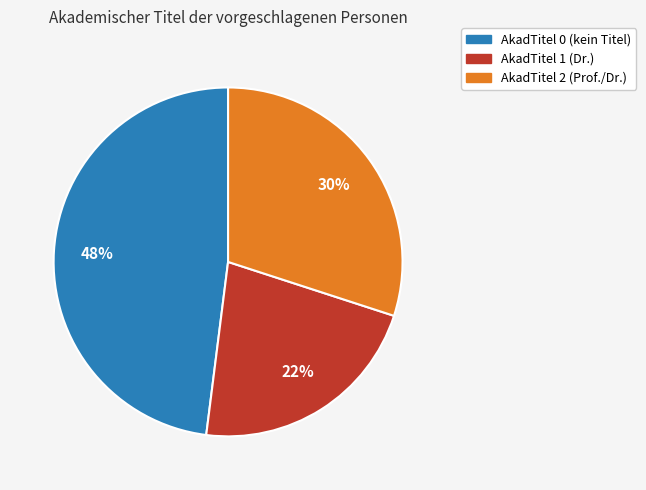

Combined, do AkadTitel 0 (kein Titel) and AkadTitel 2 (Prof./Dr.) account for over 50%?

Yes